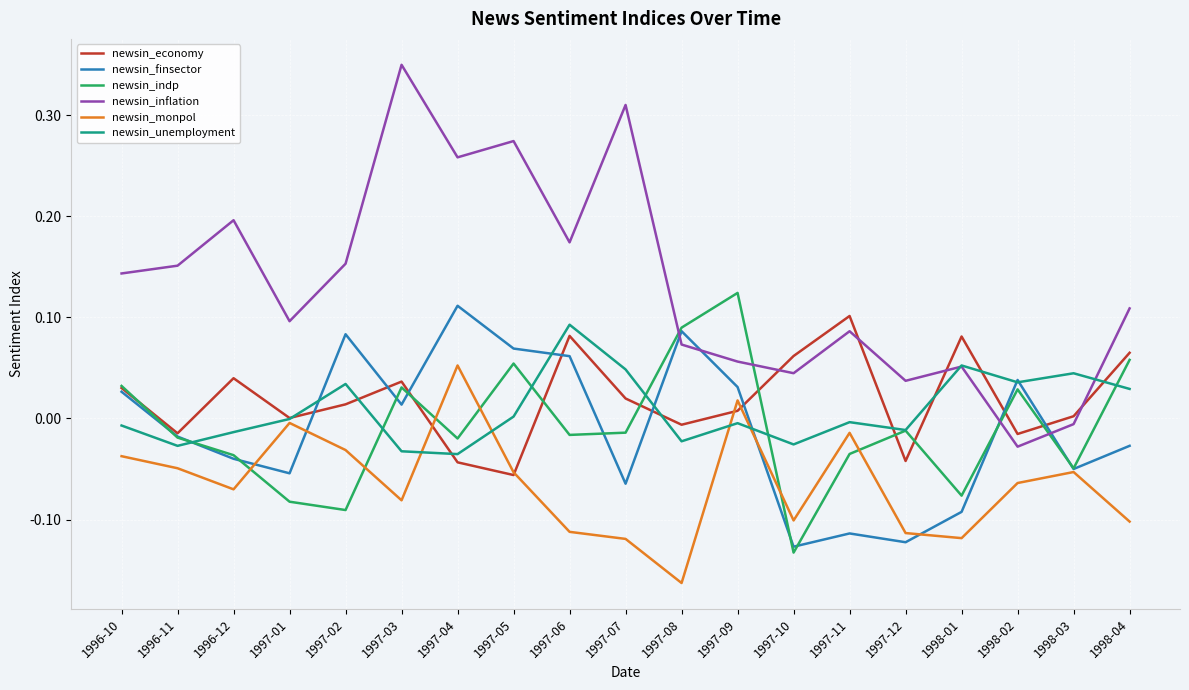

After their last crossing, which series has the higher values: newsin_indp or newsin_unemployment?

newsin_indp